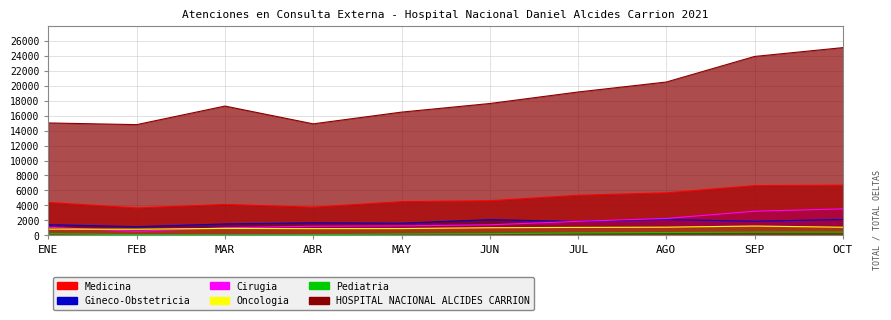

True or false: DEPARTAMENTO DE CIRUGIA and HOSPITAL NACIONAL ALCIDES CARRION intersect in this chart.

False